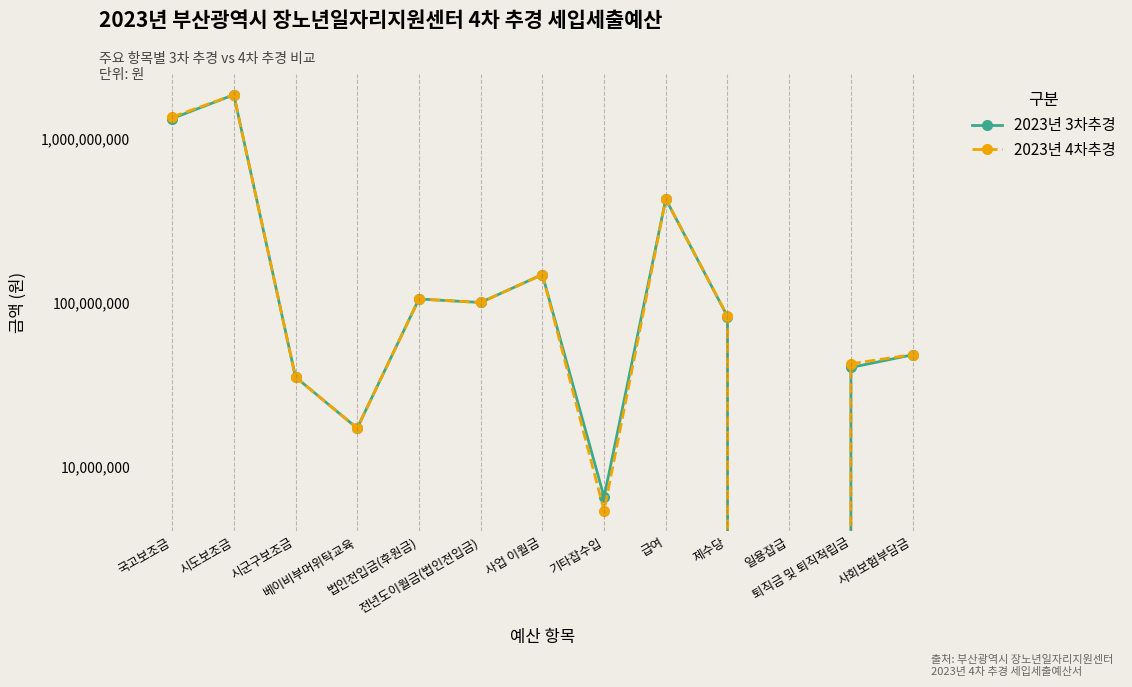

Reading left to right, what are all the values shown in this chart?

2023년 3차추경: 1325100000	1849849000	35072000	17100000	105000000	100003651	148040480	6499197	427530000	82095000	0	40133000	47977000
2023년 4차추경: 1352800000	1849849000	35072000	17100000	105000000	100003651	148040480	5367197	427437000	82461000	0	42285000	48076000